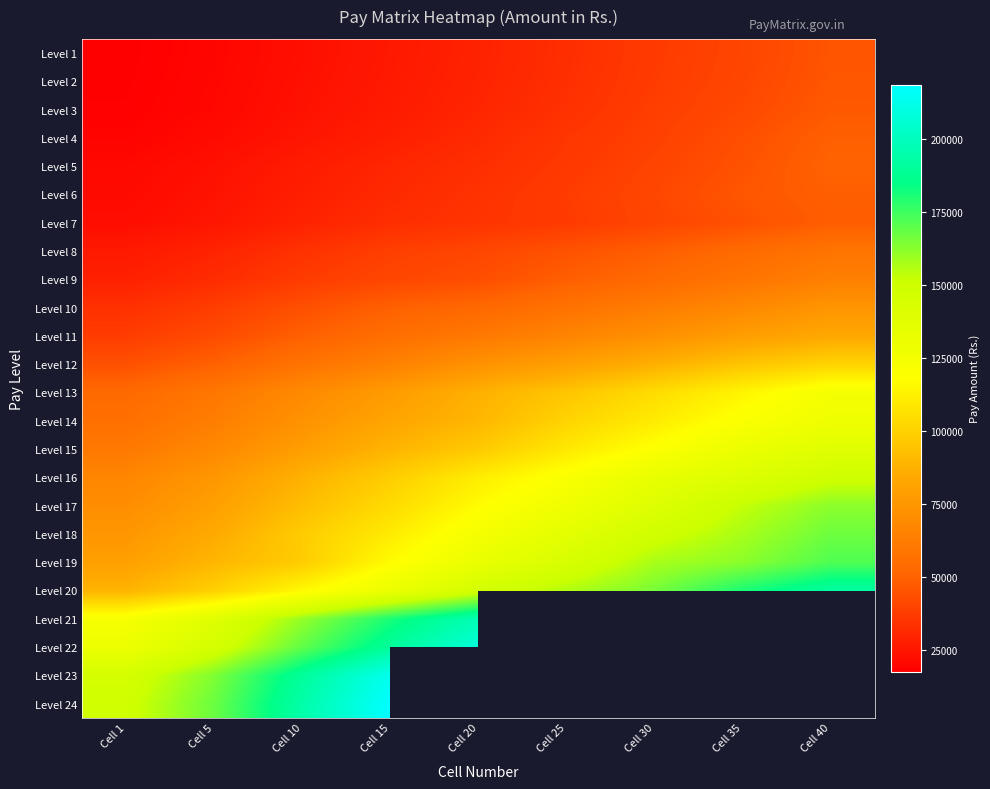

Rank the categories by Level 20 value from highest to lowest.

Cell 40, Cell 35, Cell 30, Cell 25, Cell 20, Cell 15, Cell 10, Cell 5, Cell 1